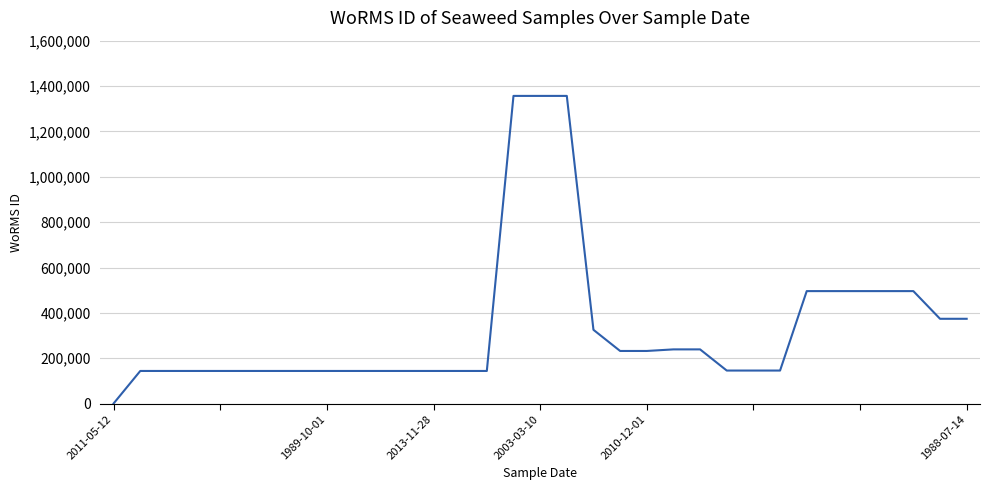

What is the difference between the maximum and minimum values?

1355682